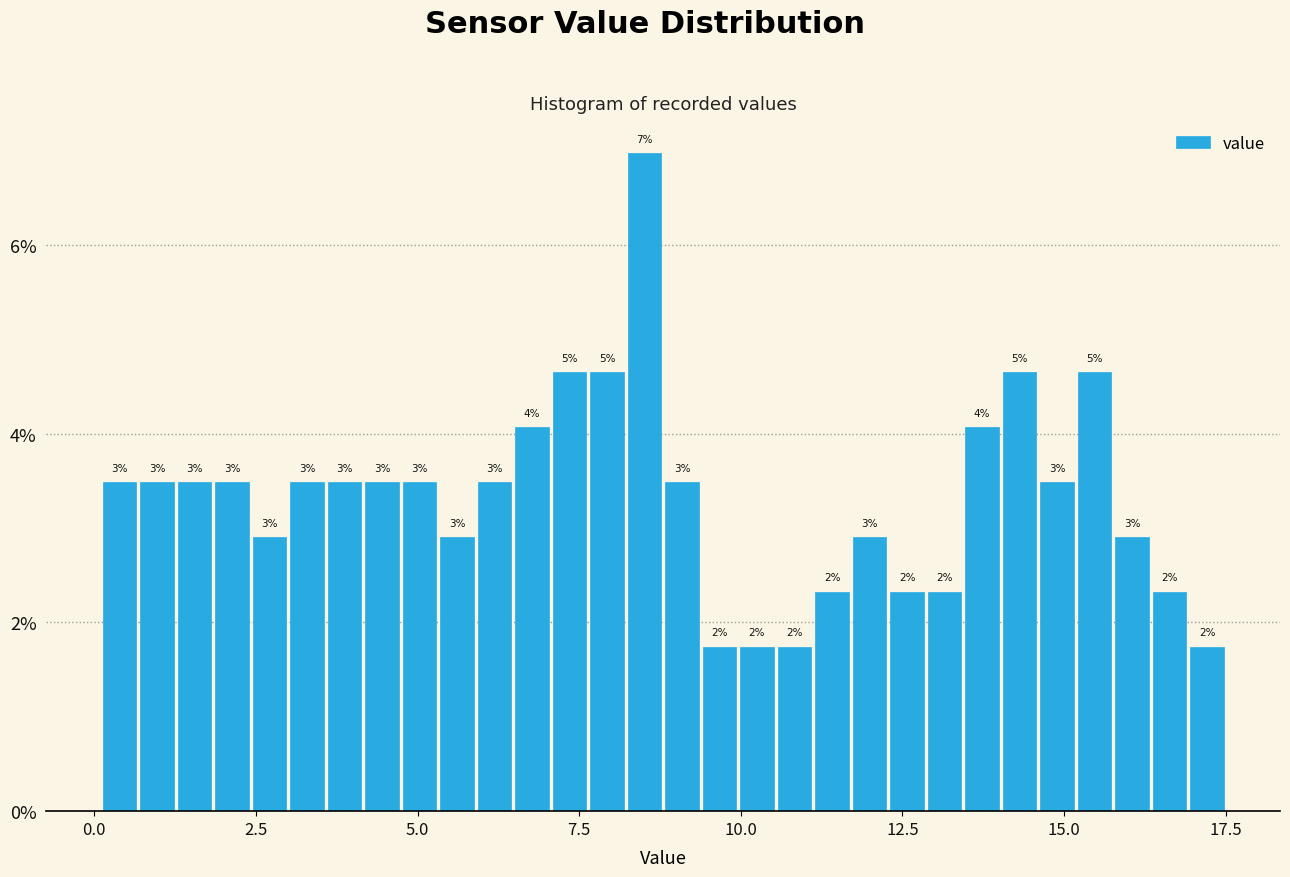

Read against the x-axis, roughly where is the centre of the tallest bar?

8.5